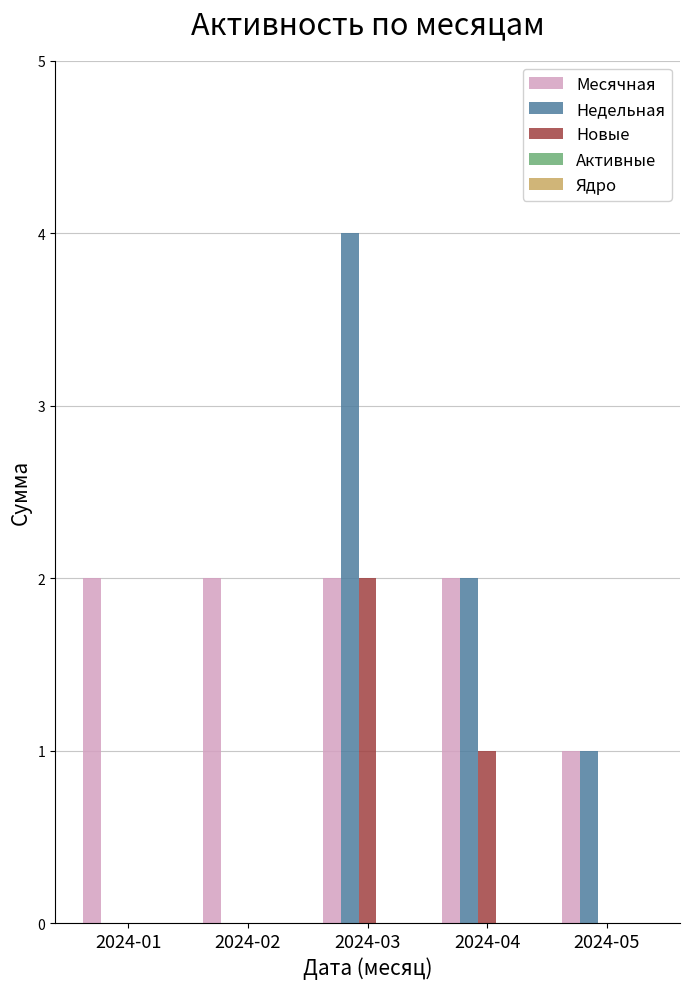

Which series changed the most between 2024-03 and 2024-05?

Недельная